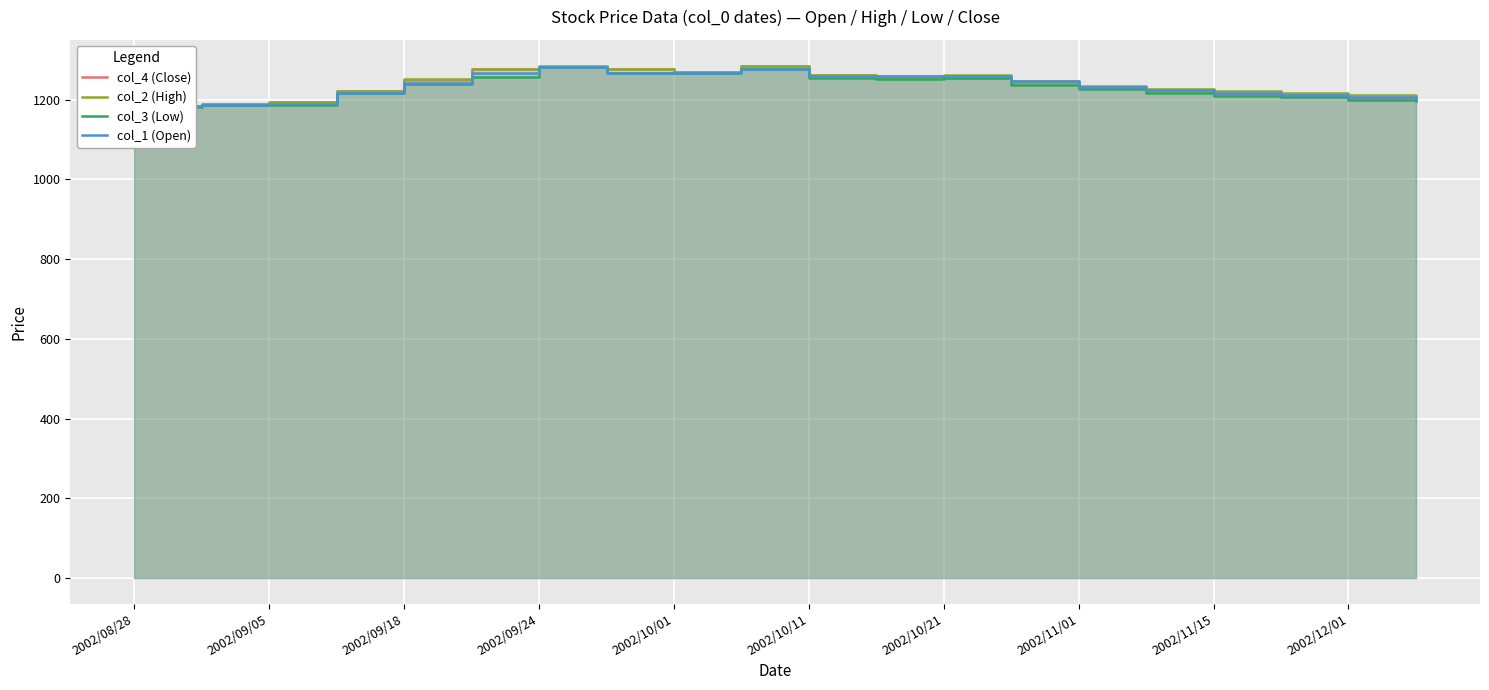

How many interior local peaks does the col_4 (Close) series have?

3